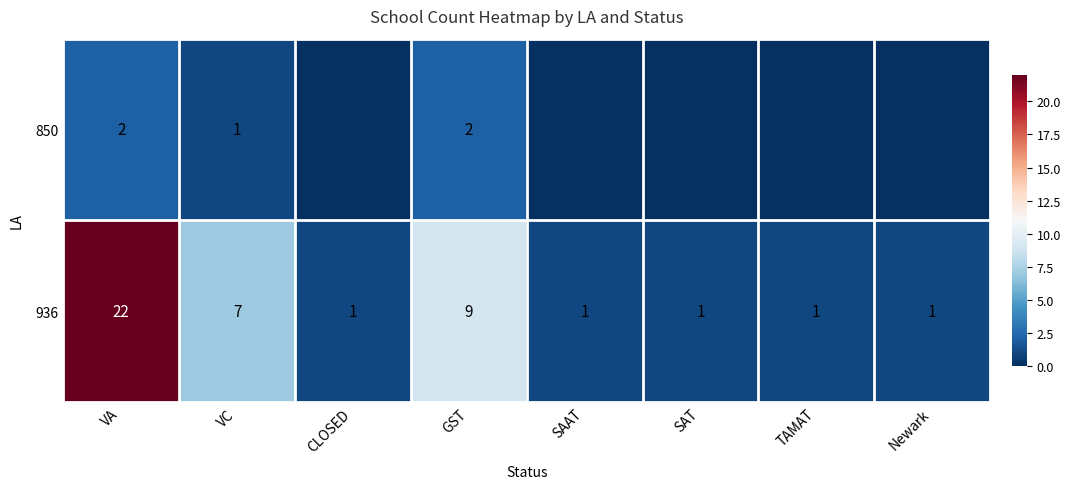

Between VA and VC, which is larger?

VA